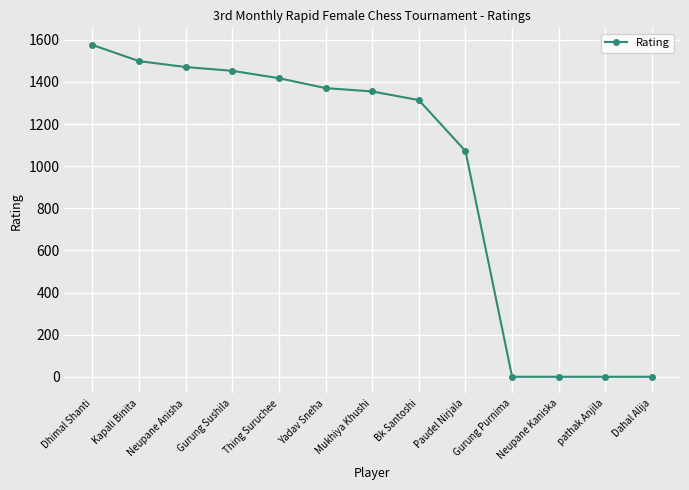

The chart shows a value of 2208 at Gurung Sushila. True or false?

False